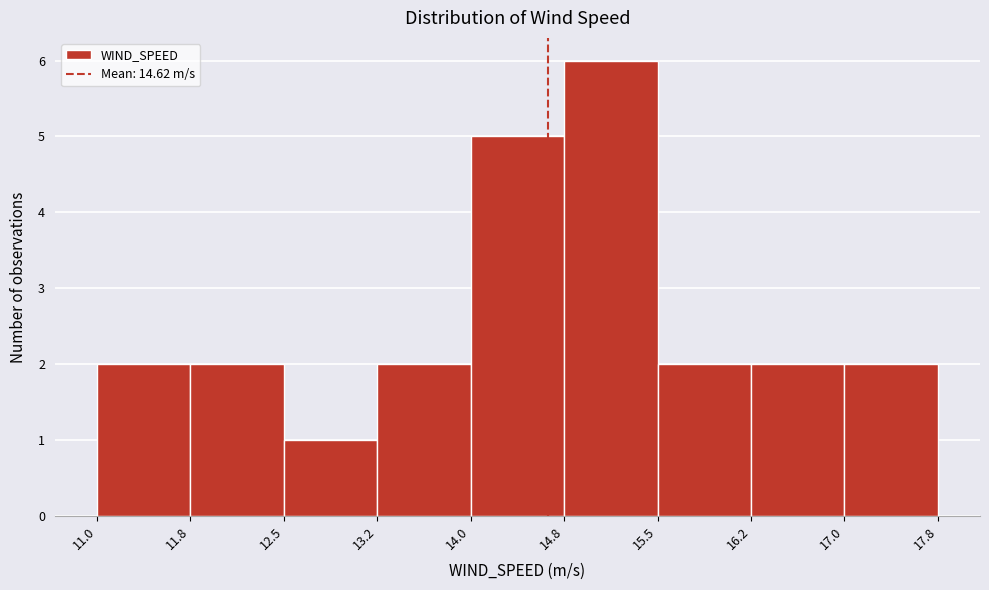

Which range on the x-axis has the tallest bar?

14.8 to 15.5